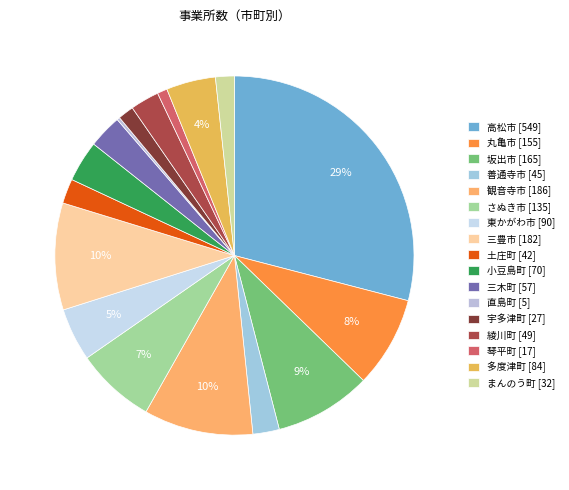

To the nearest percent, what is the combined percentage of 宇多津町 and 土庄町?

4%